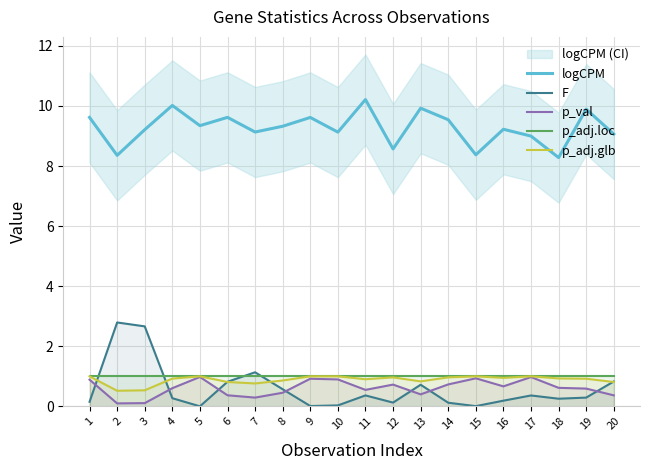

What is the sum of all p_adj.glb values?

17.7